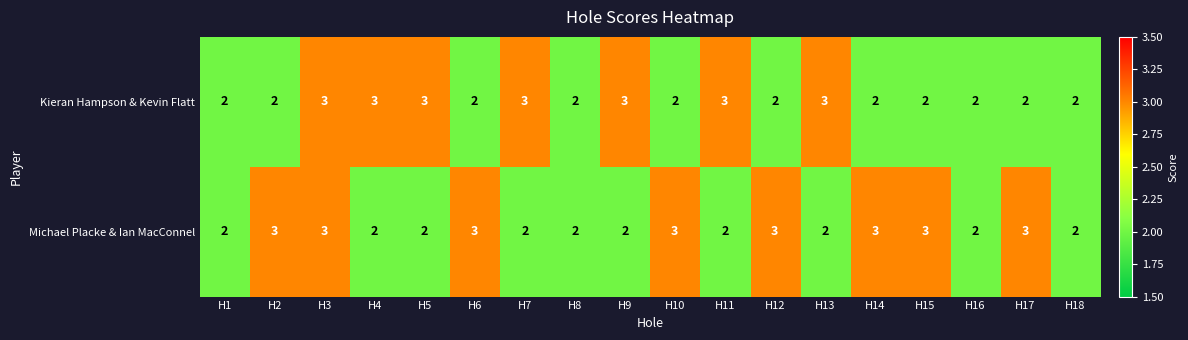

What is the sum of all Michael Placke & Ian MacConnel values?

44